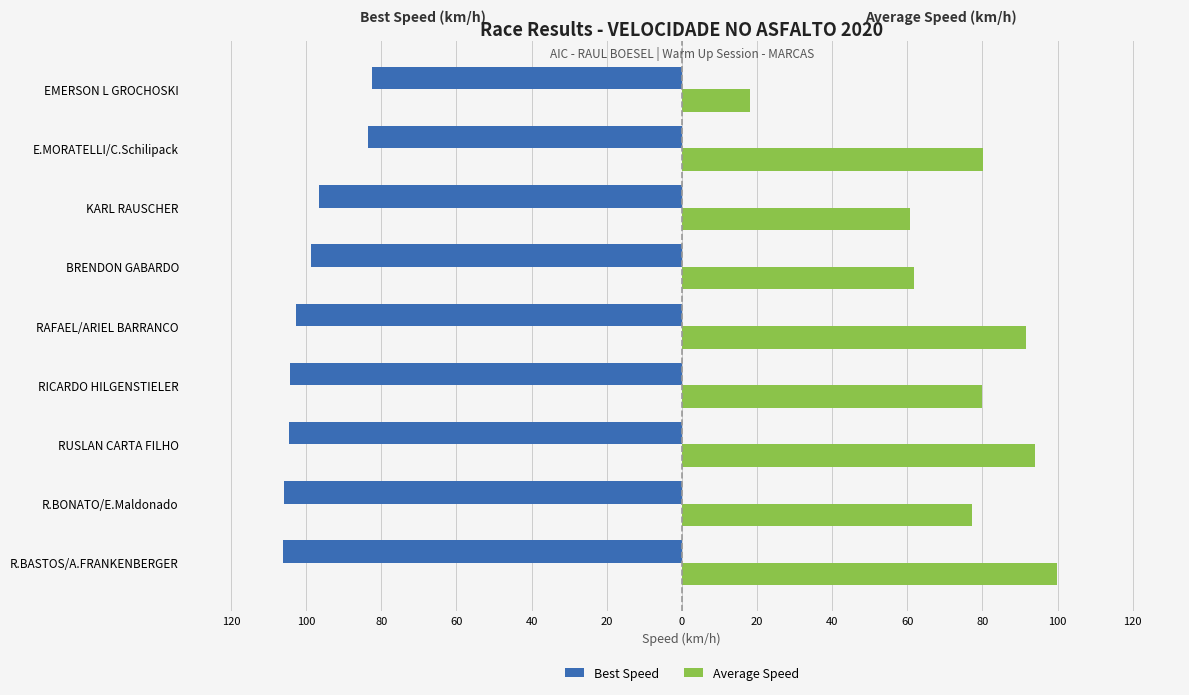

Reading left to right, what are all the values shown in this chart?

Best Speed: -106.1	-105.9	-104.6	-104.4	-102.6	-98.7	-96.6	-83.6	-82.5
Average Speed: 100.0	77.3	93.9	79.9	91.6	61.9	60.8	80.2	18.0